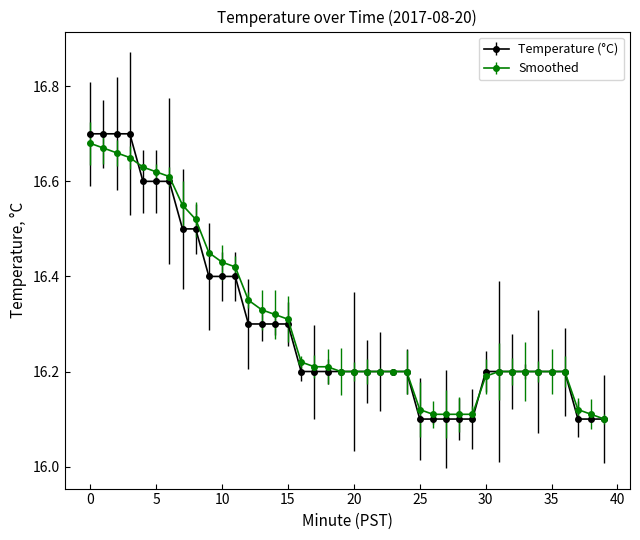

At how many categories does at least one series exceed 16?

40